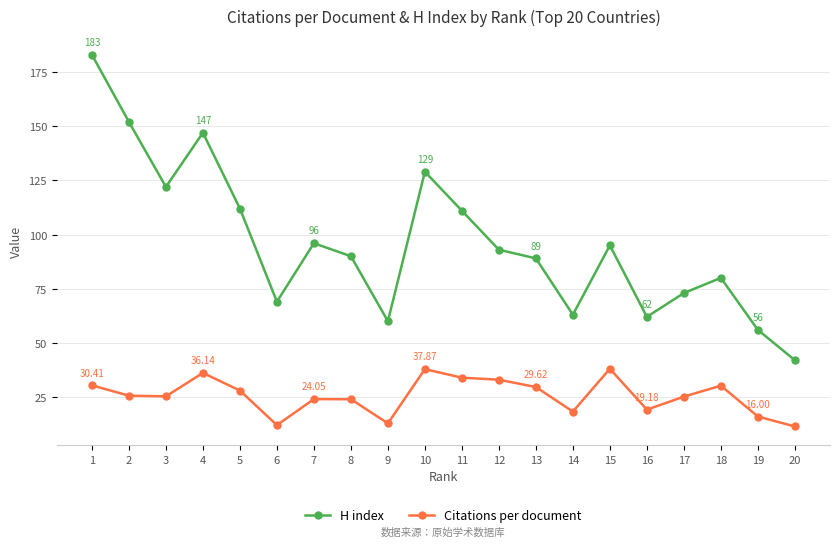

True or false: H index and Citations per document cross at least once.

False